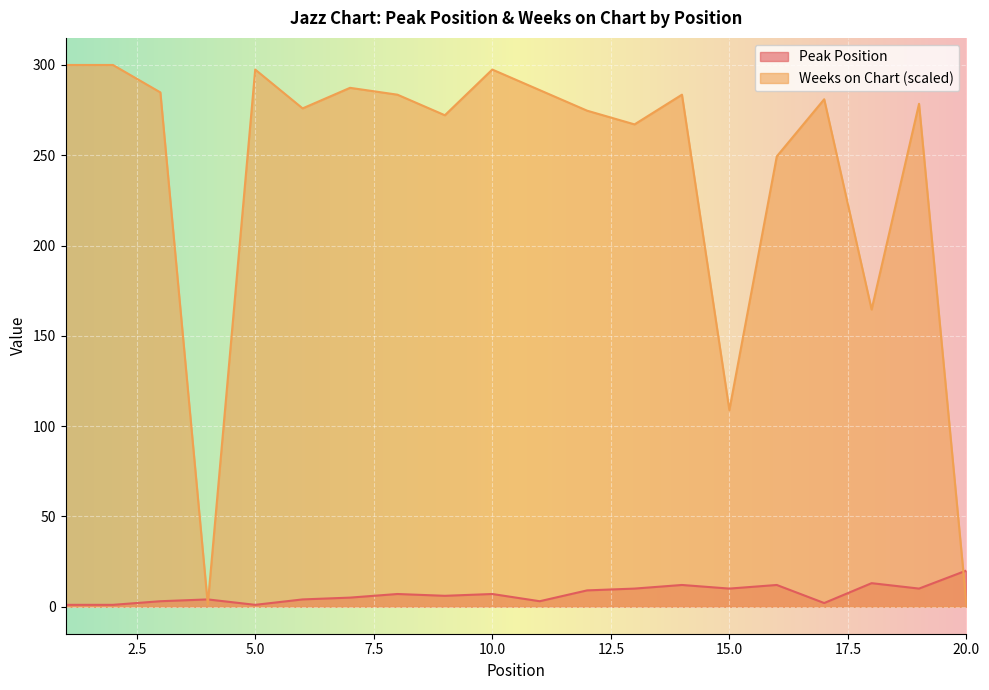

Reading left to right, extract all data points from this chart.

Peak Position: 1.0	1.0	3.0	4.0	1.0	4.0	5.0	7.0	6.0	7.0	3.0	9.0	10.0	12.0	10.0	12.0	2.0	13.0	10.0	20.0
Weeks on Chart: 300.0	300.0	284.8	1.3	297.5	275.9	287.3	283.5	272.2	297.5	286.1	274.7	267.1	283.5	108.9	249.4	281.0	164.6	278.5	1.3